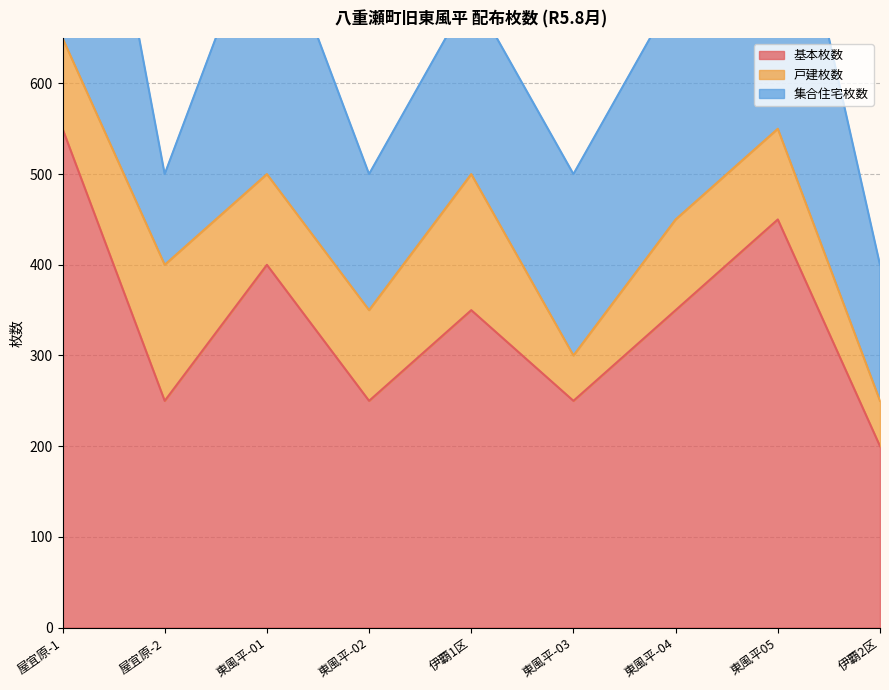

Is it true that 戸建枚数 equals 26 at 屋宜原-1?

False